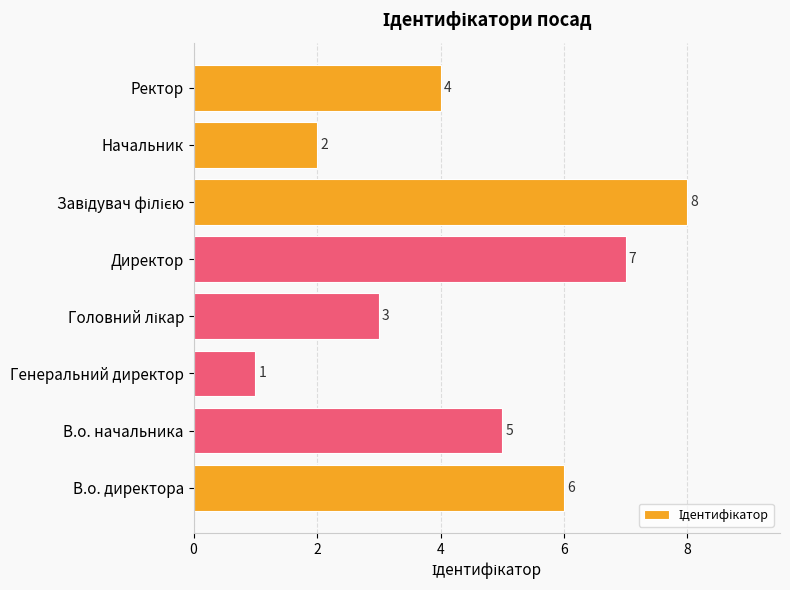

Reading bottom to top, transcribe all the data shown in this chart.

6	5	1	3	7	8	2	4